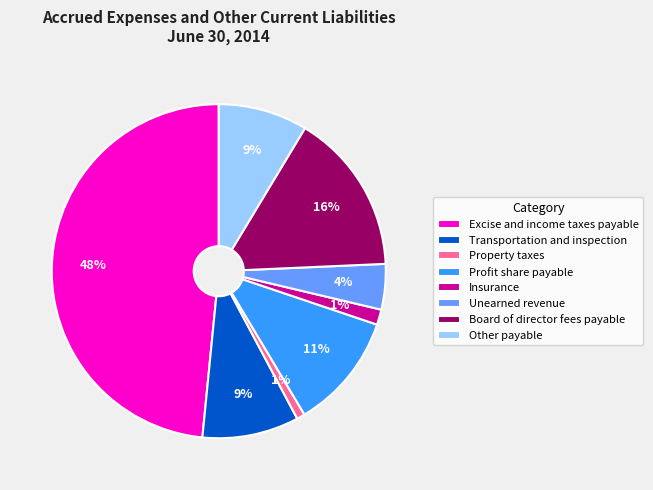

Is it true that Insurance is 15% of the pie?

False